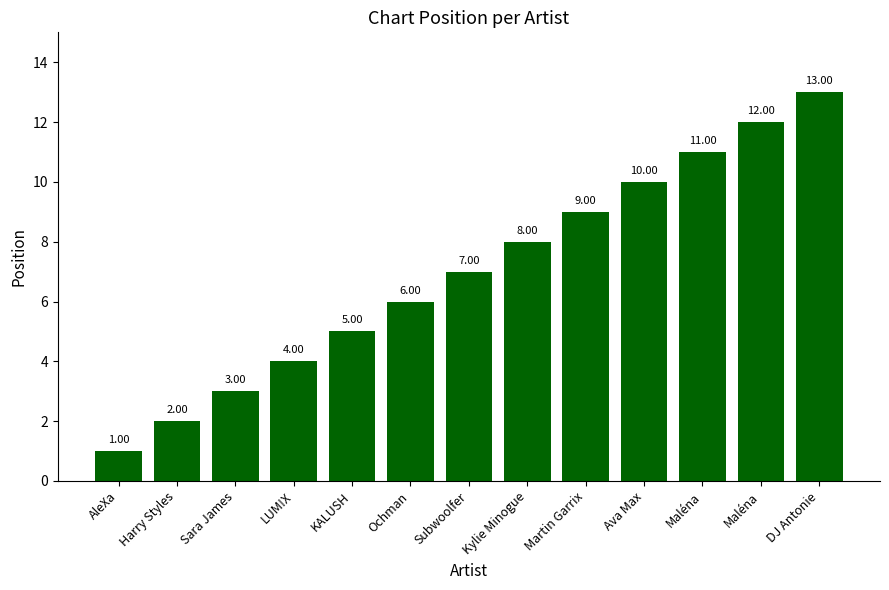

What is the difference between the values at Ochman and AleXa?

5